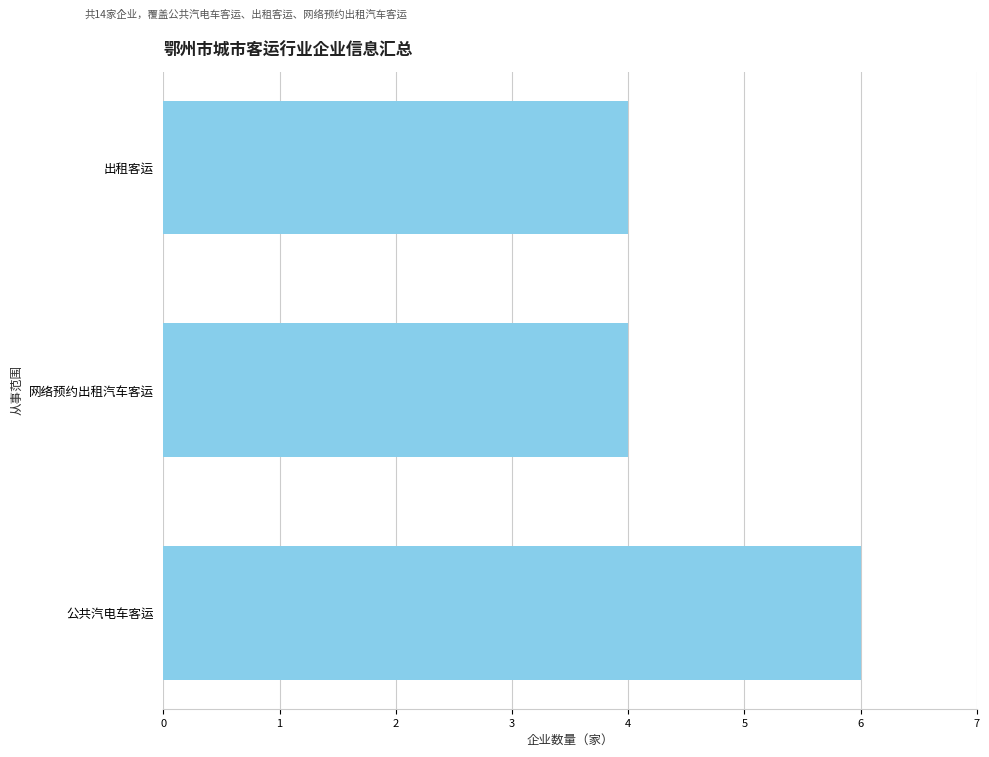

Which category has the highest value across all series?

公共汽电车客运